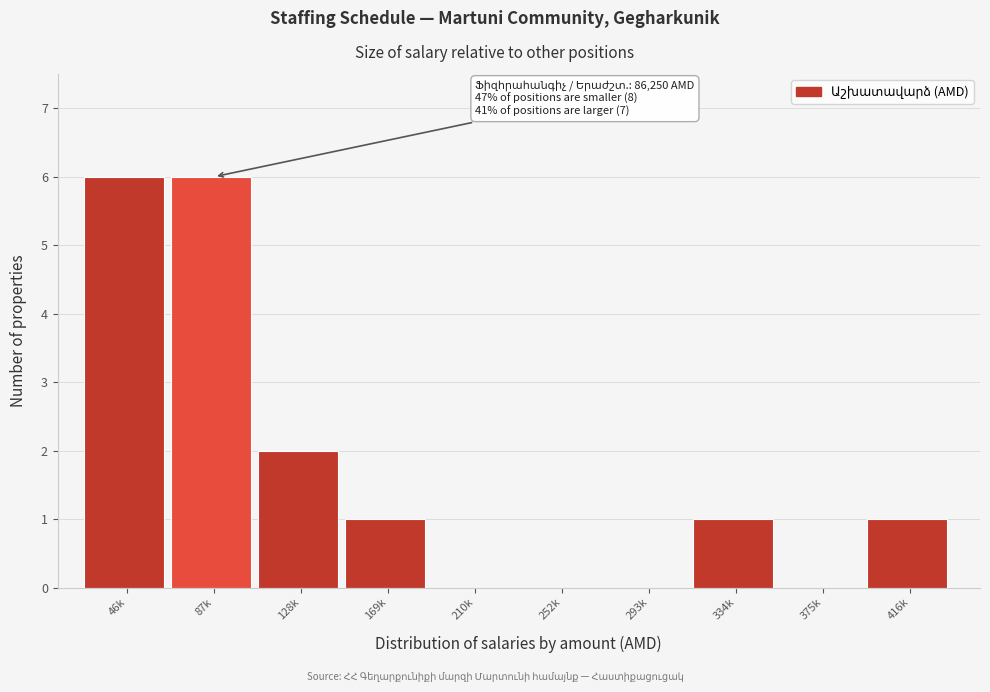

Reading left to right, extract all data points from this chart.

46k=6	87k=6	128k=2	169k=1	210k=0	252k=0	293k=0	334k=1	375k=0	416k=1